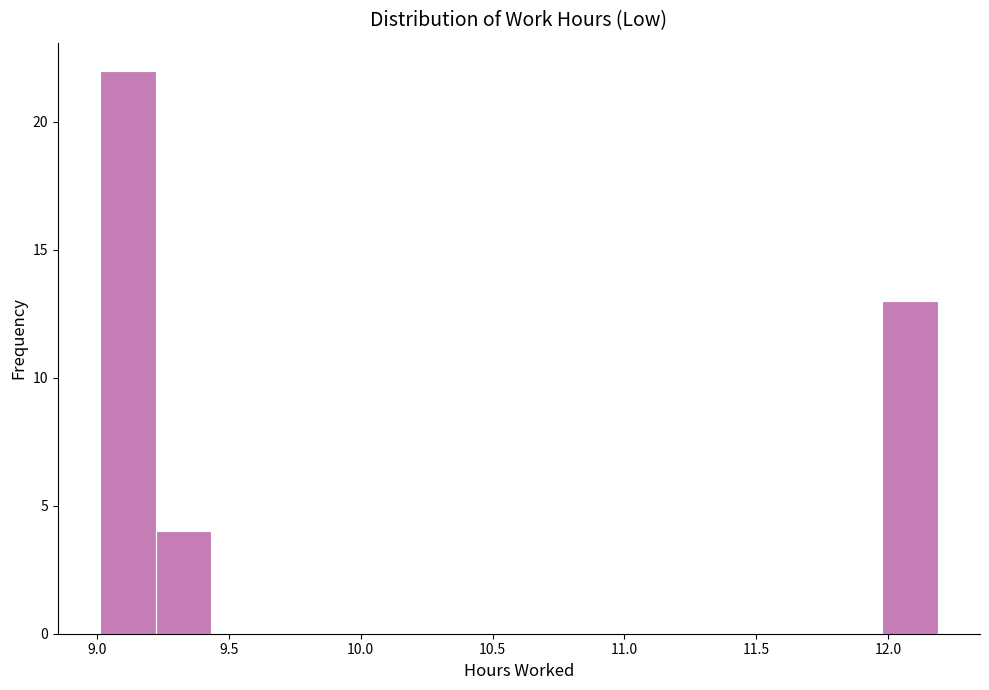

Reading left to right, transcribe this chart: for each bar, give the range it covers on the x-axis and its height. Neither the bar edges nor the heights are printed on the chart, so give them approximately, as read against the axes.

9.00 to 9.20: 22
9.20 to 9.45: 4
9.45 to 9.65: 0
9.65 to 9.85: 0
9.85 to 10.05: 0
10.05 to 10.30: 0
10.30 to 10.50: 0
10.50 to 10.70: 0
10.70 to 10.90: 0
10.90 to 11.15: 0
11.15 to 11.35: 0
11.35 to 11.55: 0
11.55 to 11.75: 0
11.75 to 12.00: 0
12.00 to 12.20: 13